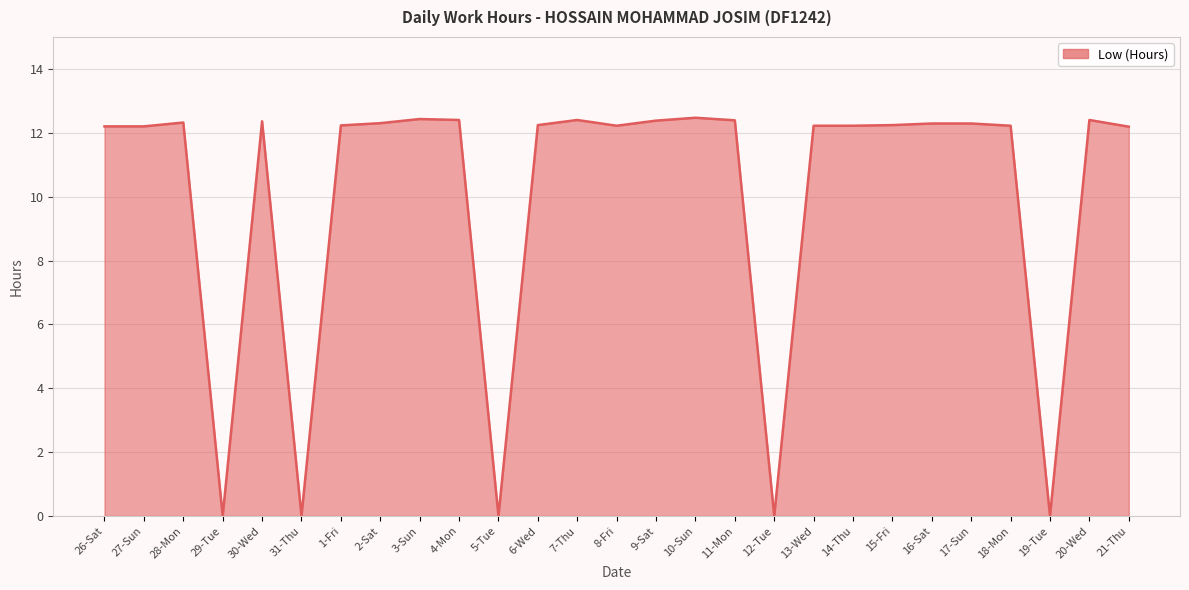

What position from the left is 2-Sat?

8